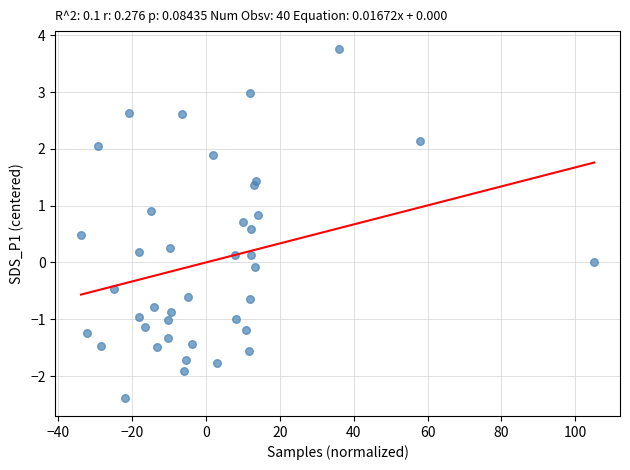

What is the range of X values (max minus min)?

139.1